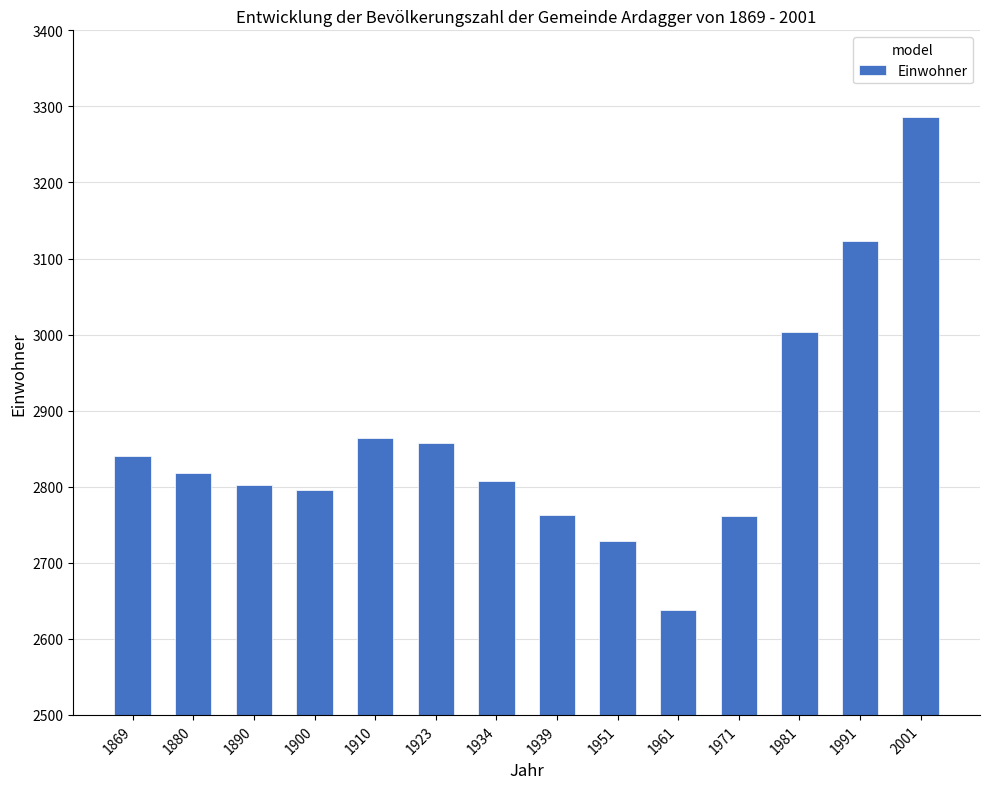

What is the value of the 9th bar from the left?

2729